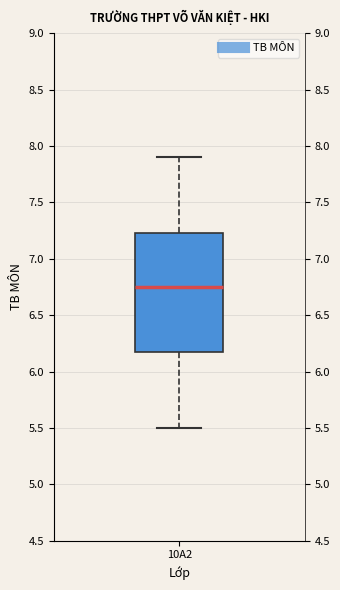

Transcribe this box plot: give where the median line is, the range the box spans, and where the two whiskers end, as read against the y-axis. The values are not printed on the chart, so give them approximately, as read against the axis.

median 6.75, box 6.20 to 7.25, whiskers 5.50 to 7.90